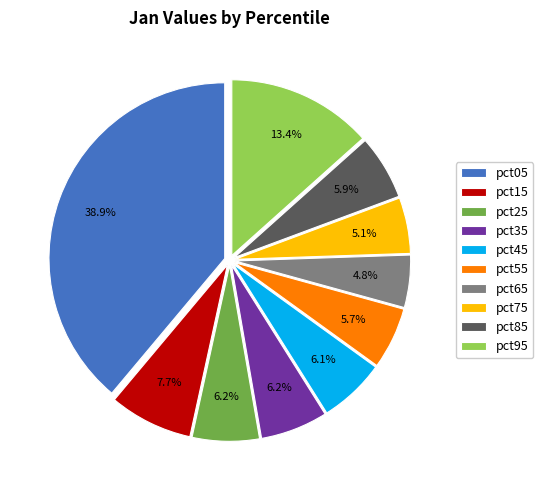

What is the largest slice in the pie chart?

pct05